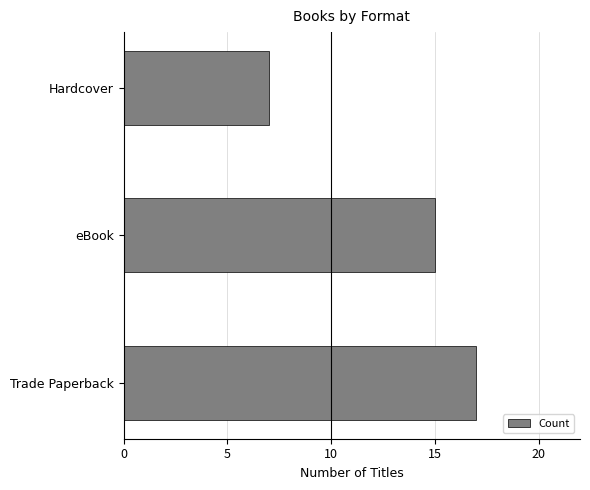

Where is the data nearest to the value 12?

eBook